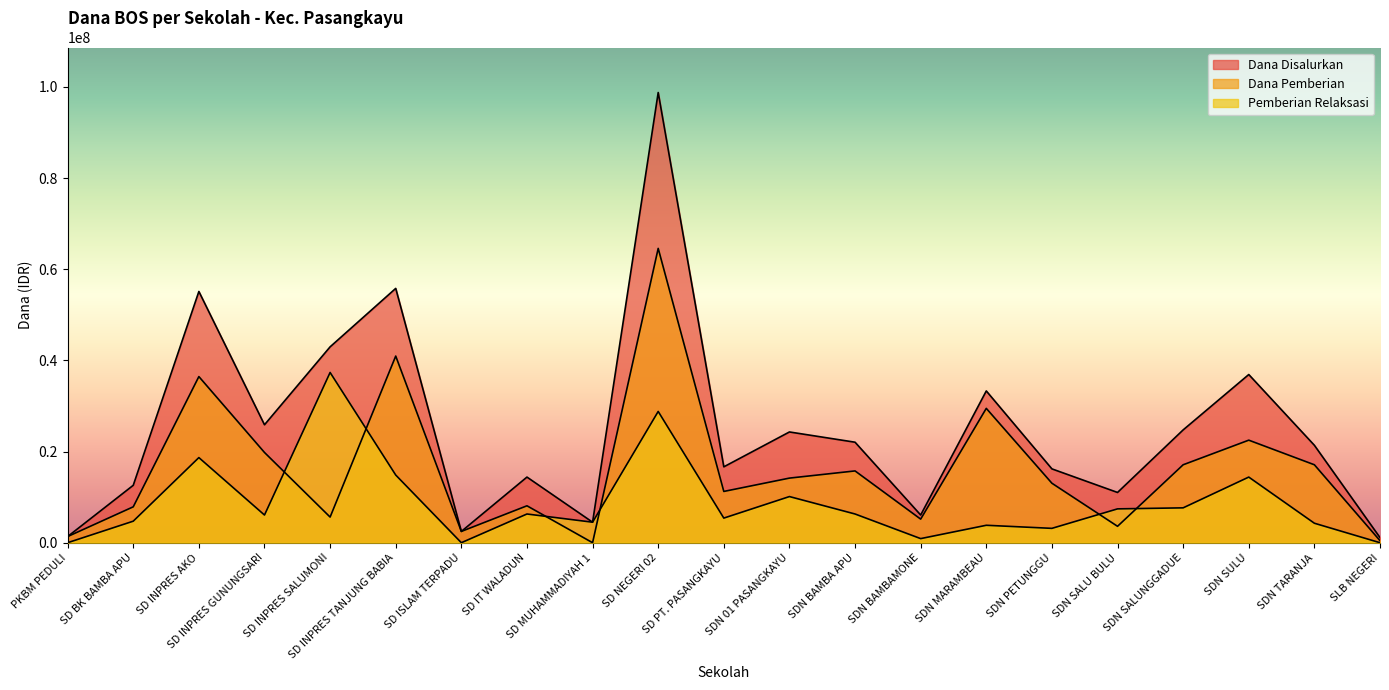

How many interior local peaks does the Dana Disalurkan series have?

7